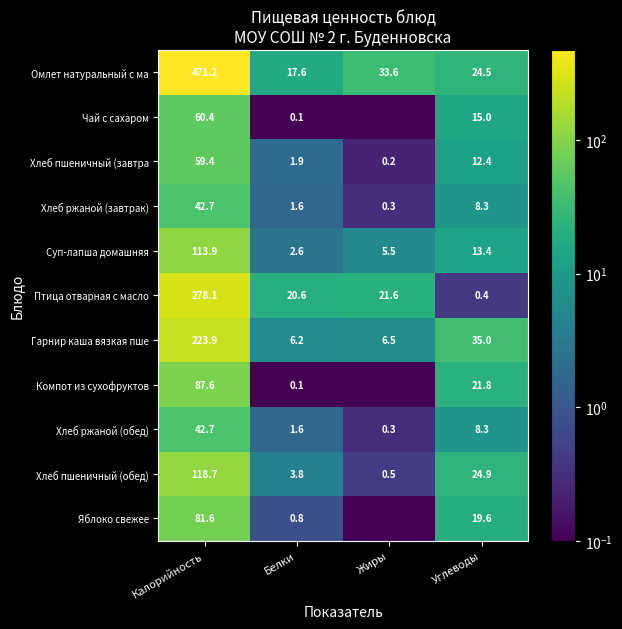

Where is Гарнир каша вязкая пше nearest to the value 115?

Углеводы